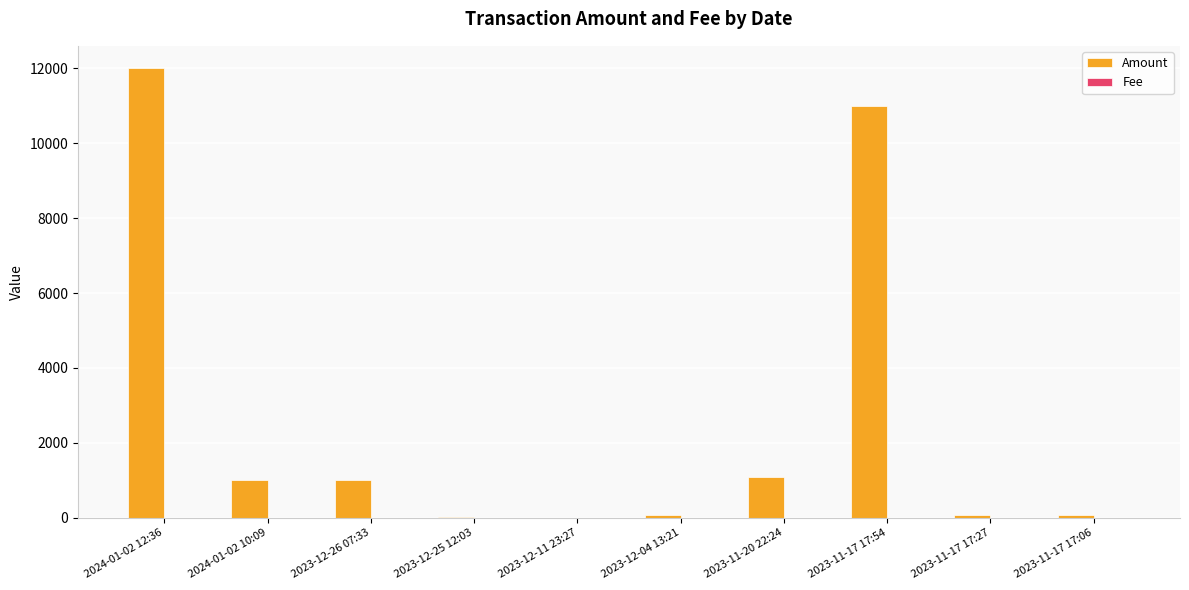

What is the sum of all Amount values?

26294.8